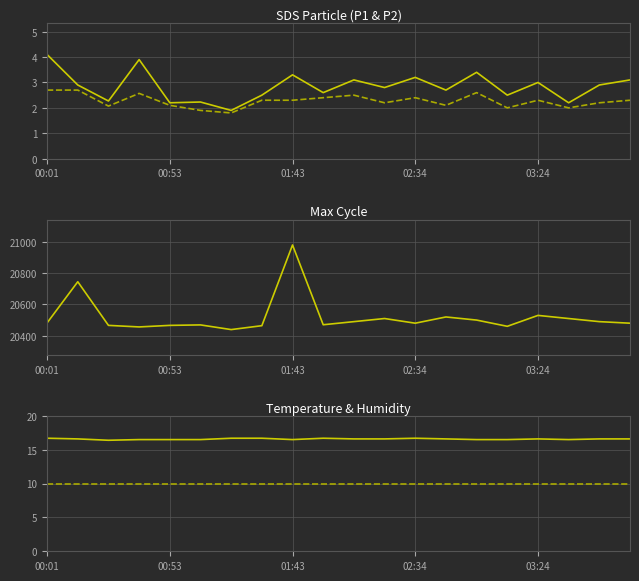

Is the value of Humidity/10 at 6 greater than the value of Max_cycle at 17?

No